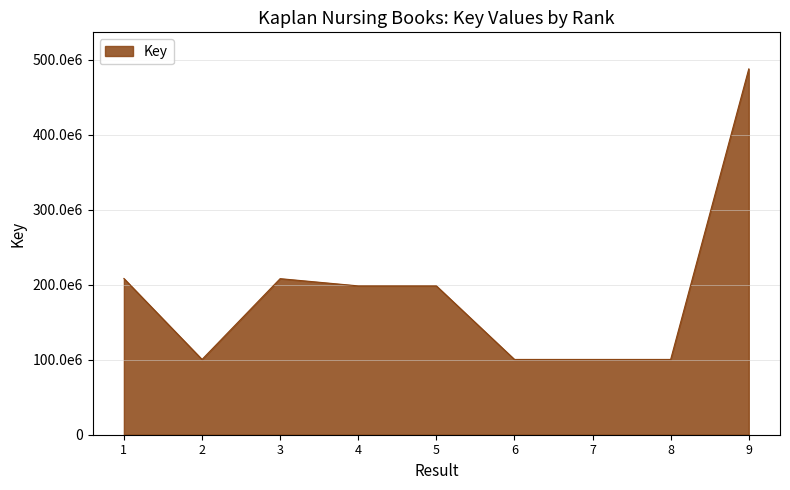

What value does the data have at 1?

208259768